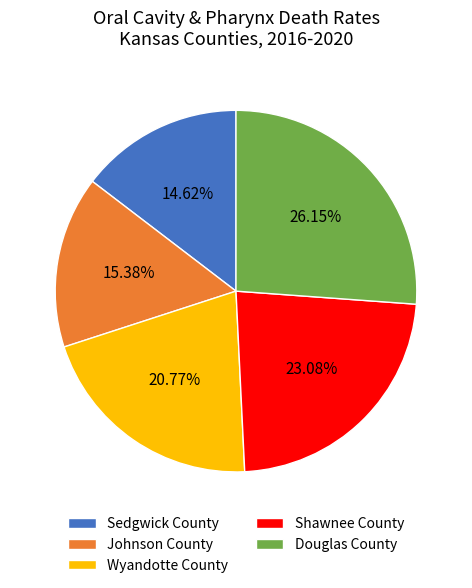

What percentage is the Johnson County slice, to the nearest percent?

15%